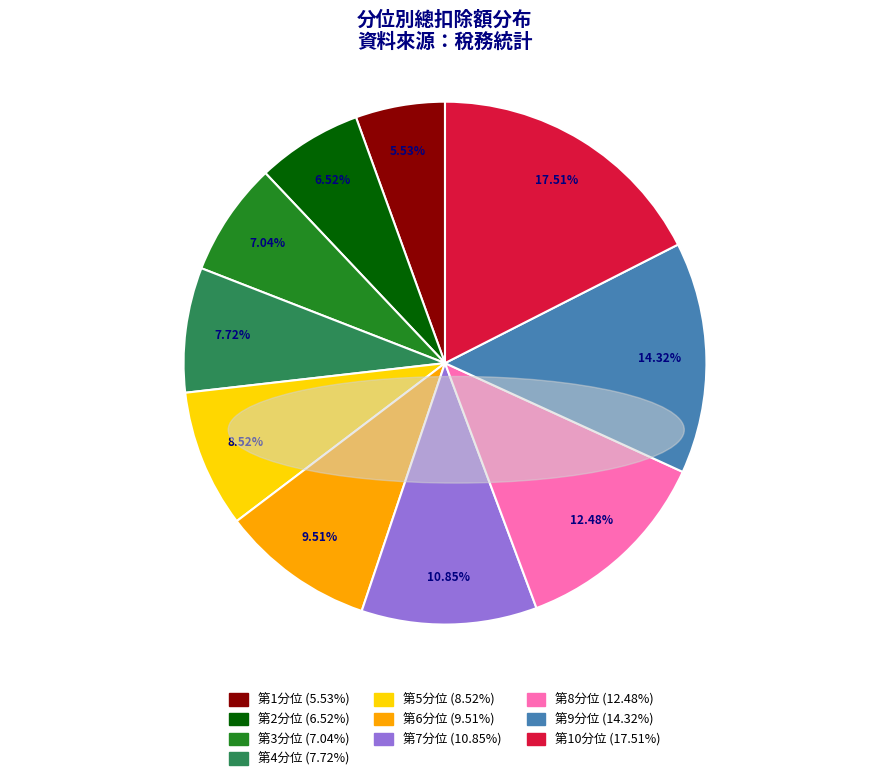

Combined, do 第7分位 and 第6分位 account for over 50%?

No